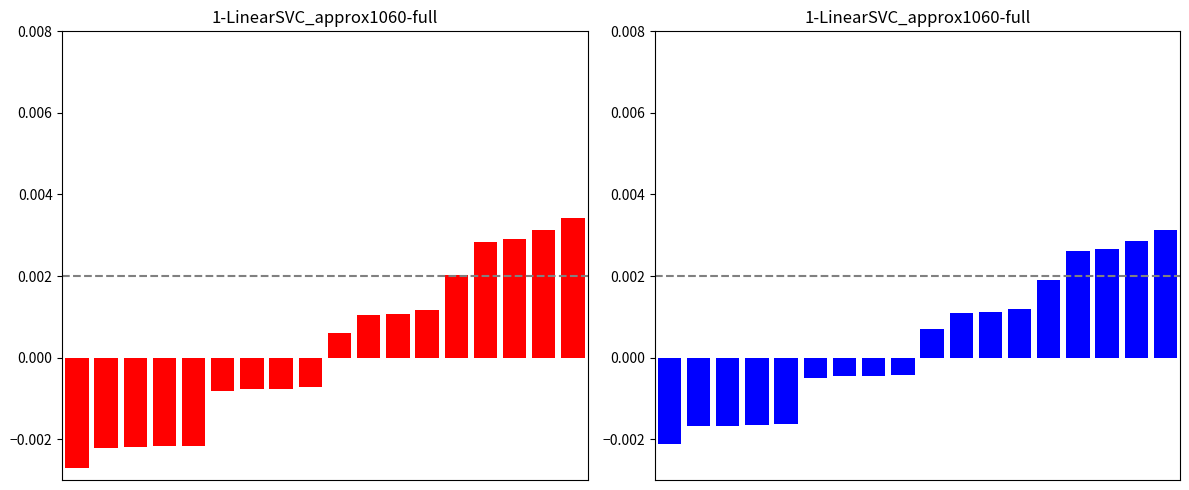

Is the value of eBook / Format (right) at 17 greater than the value of eBook / Format (left) at 17?

No